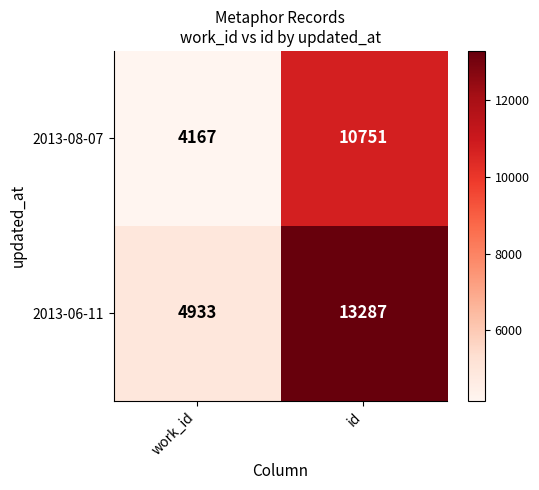

Which series has the largest range (max minus min)?

2013-06-11